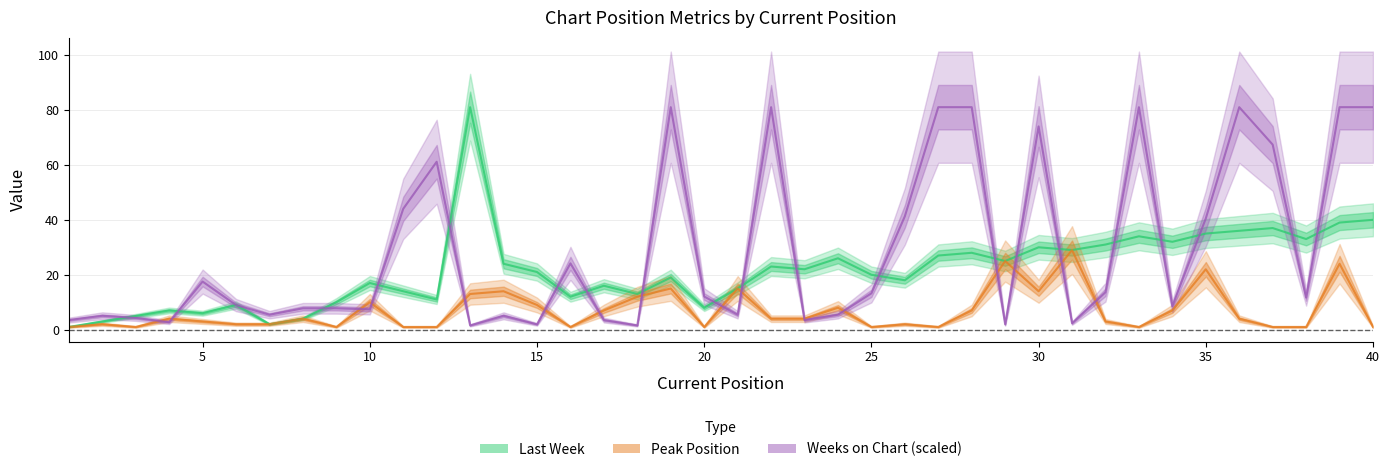

Where is Last Week nearest to the value 41?

40